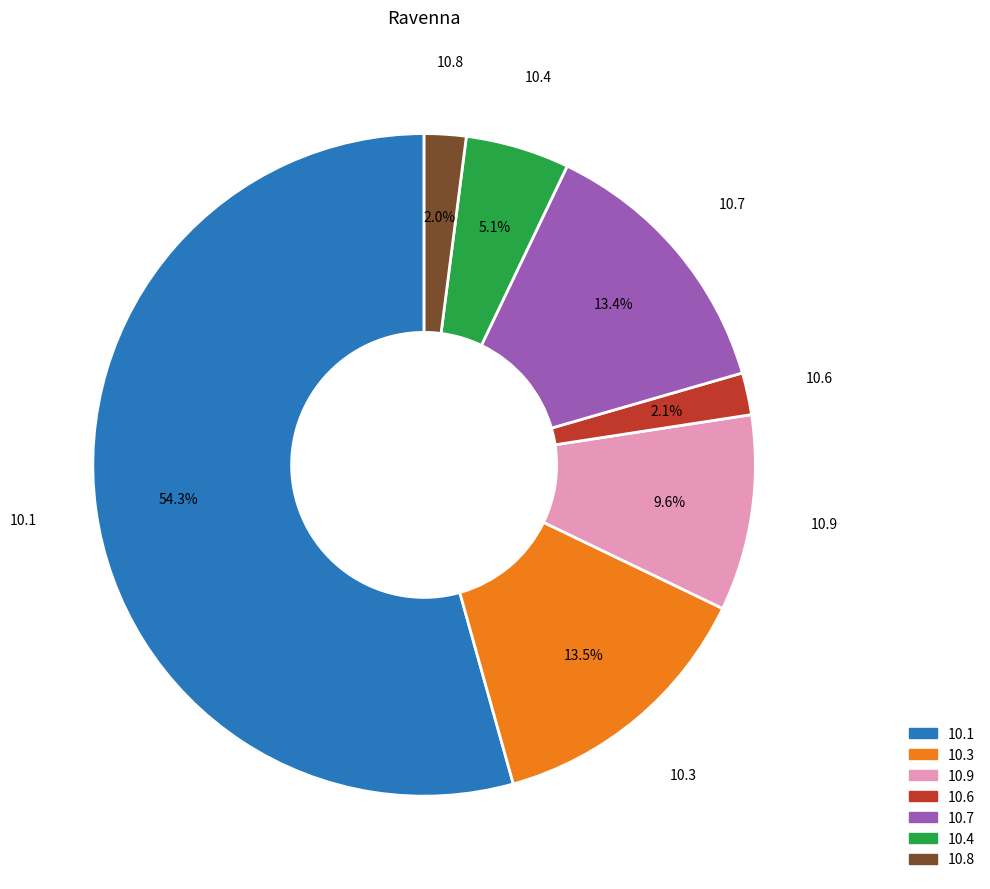

Which has a higher value, 10.3 or 10.4?

10.3